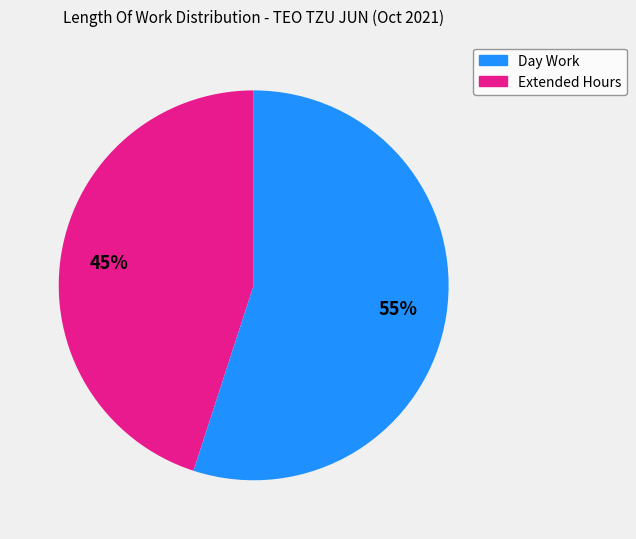

How many segments does this pie chart have?

2